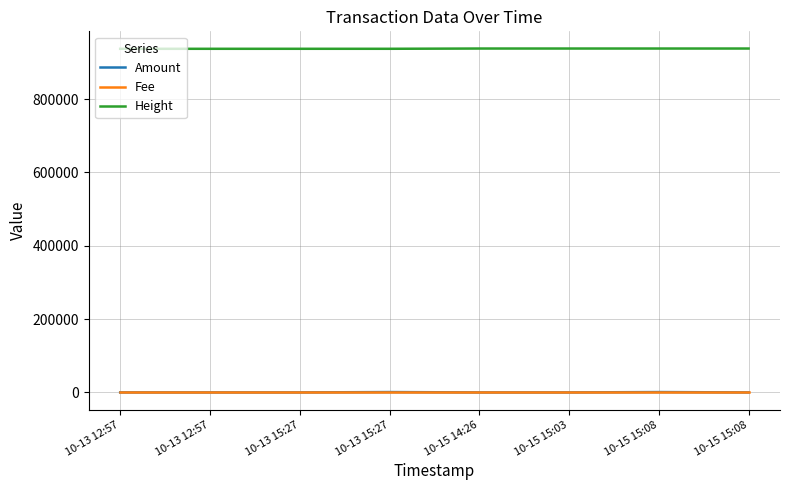

What is the sum of the Fee values at 10-13 15:27 and 10-15 15:08?

0.1